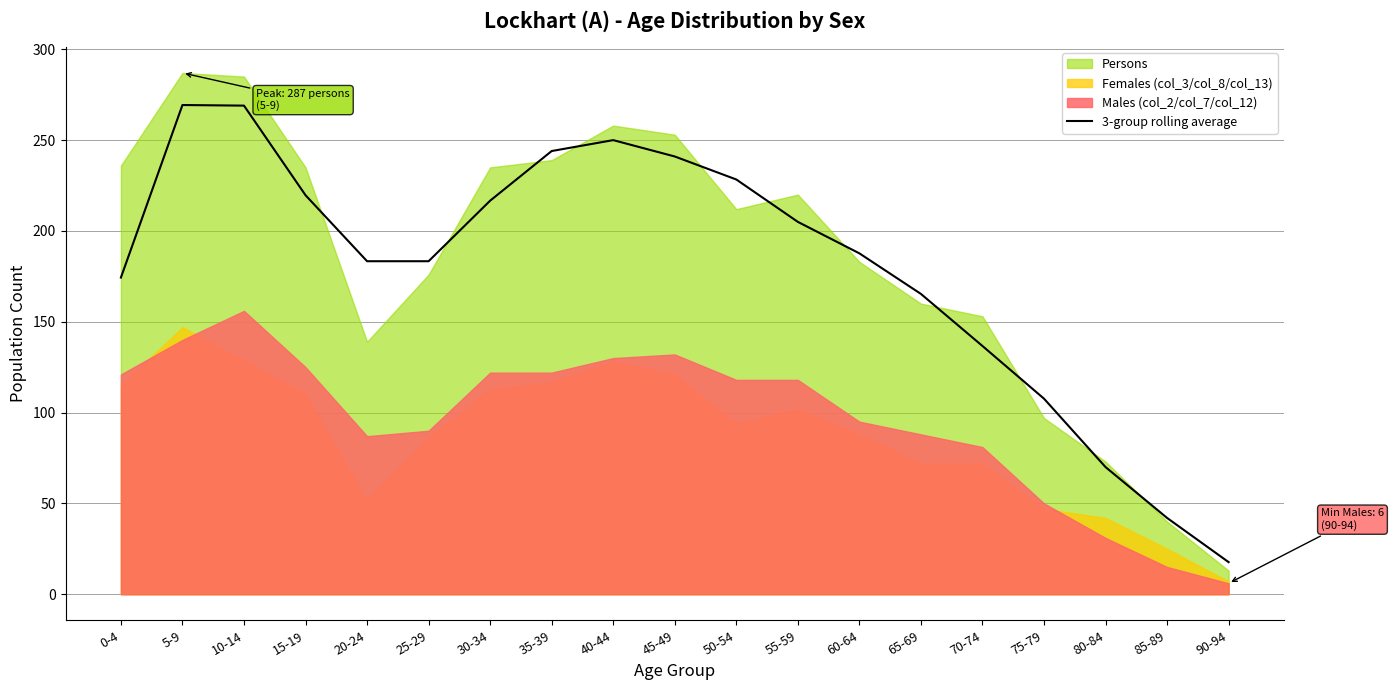

What is the minimum value for 3-group rolling average?

17.7